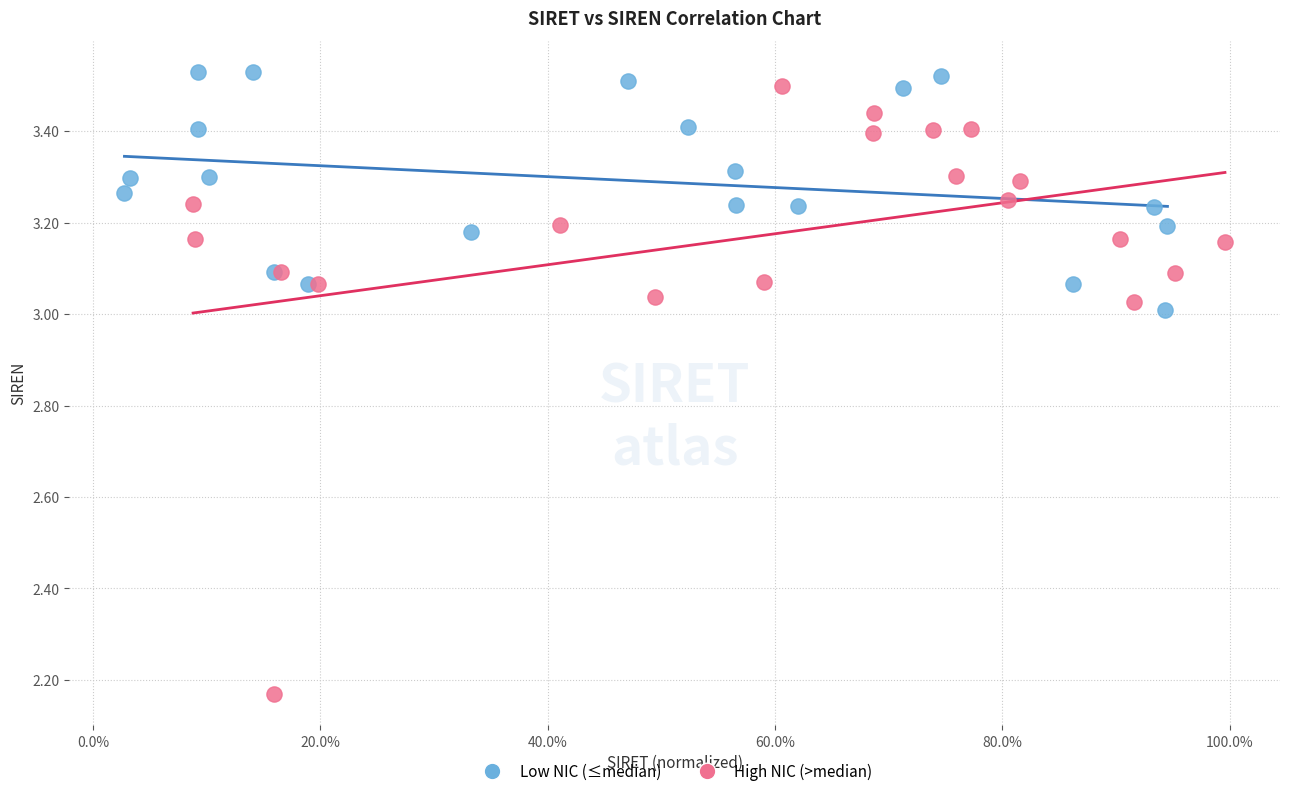

Which series reaches the maximum Y coordinate?

Low NIC (≤median)